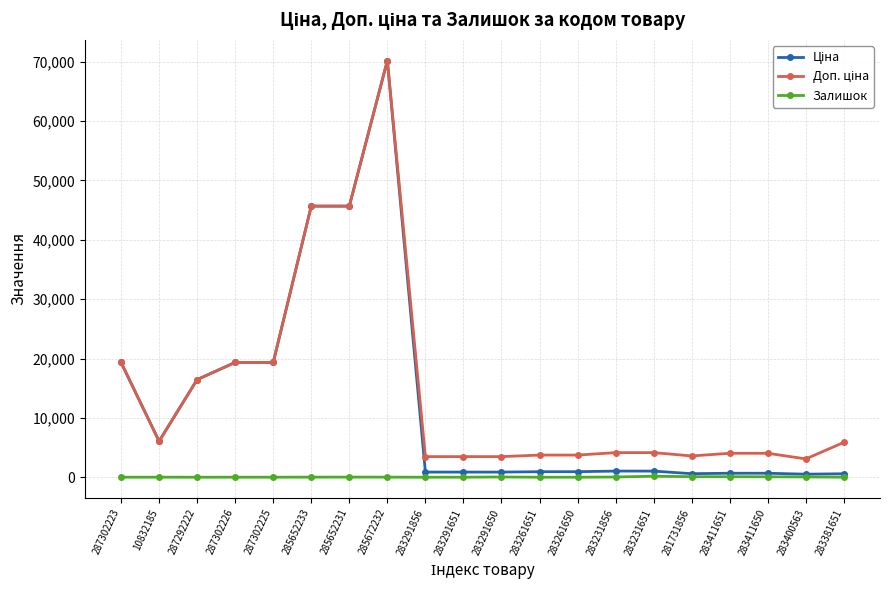

At how many categories does at least one series exceed 21963?

3